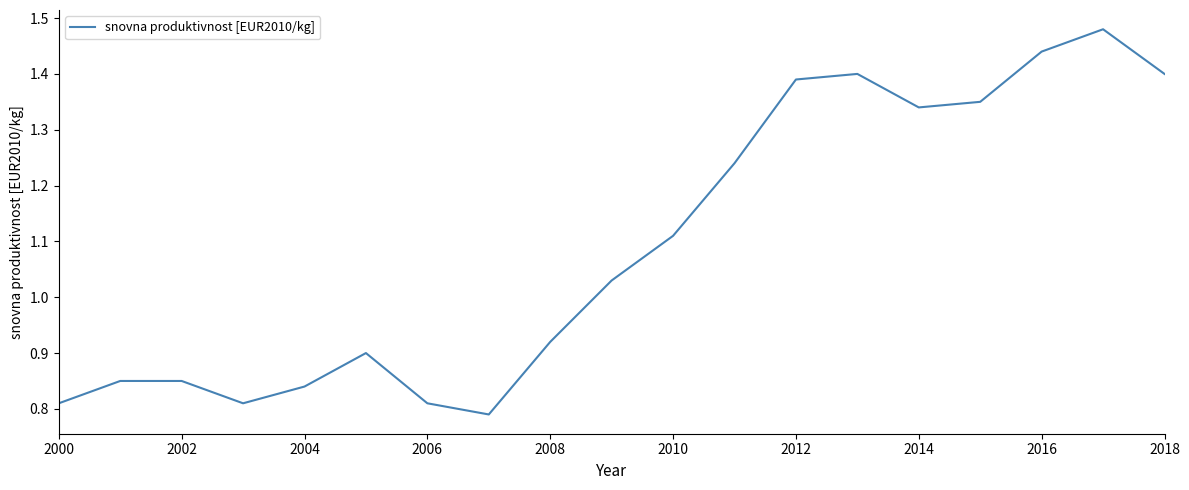

What is the difference between the maximum and minimum values?

0.7